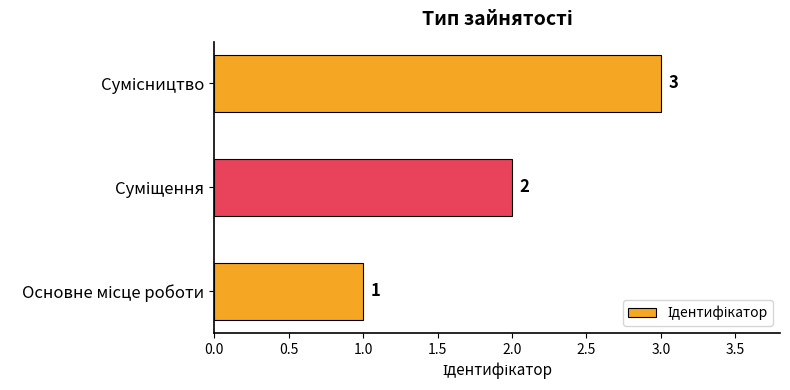

Count the values in the range 1 to 3.

3